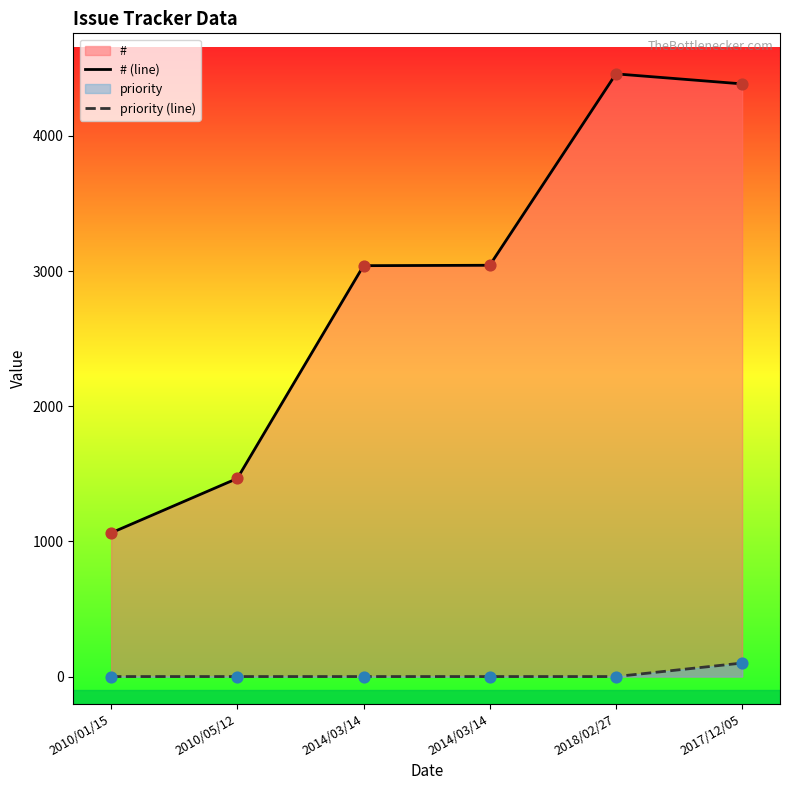

What is the total value across all series at 2018/02/27?

4459